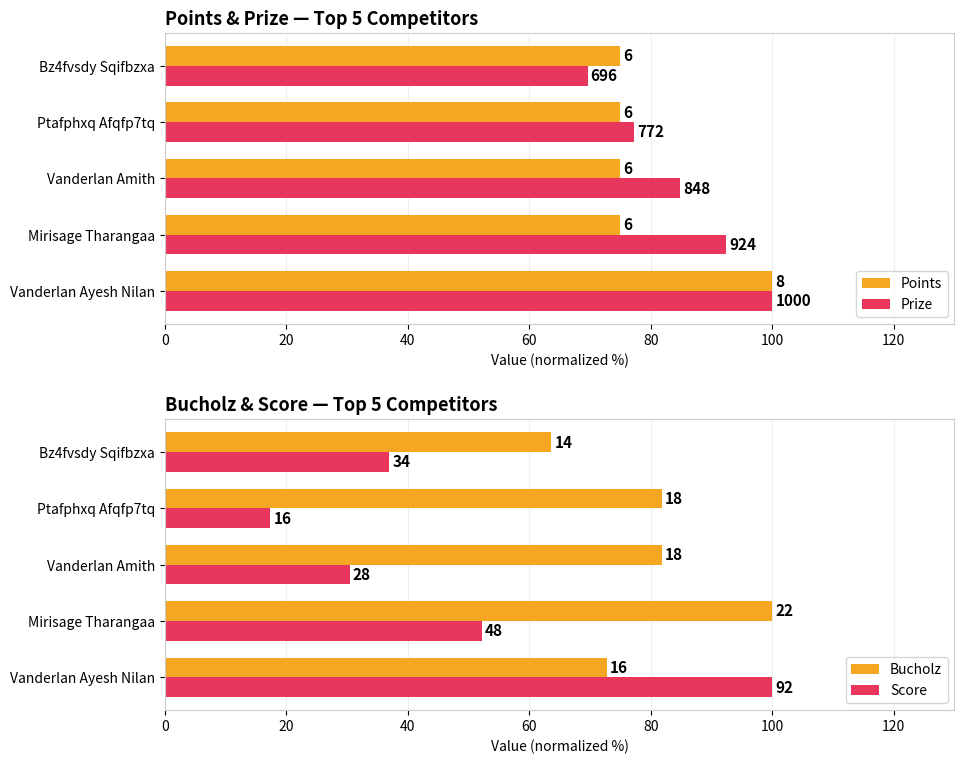

What is the average value of the Bucholz series?

80.0